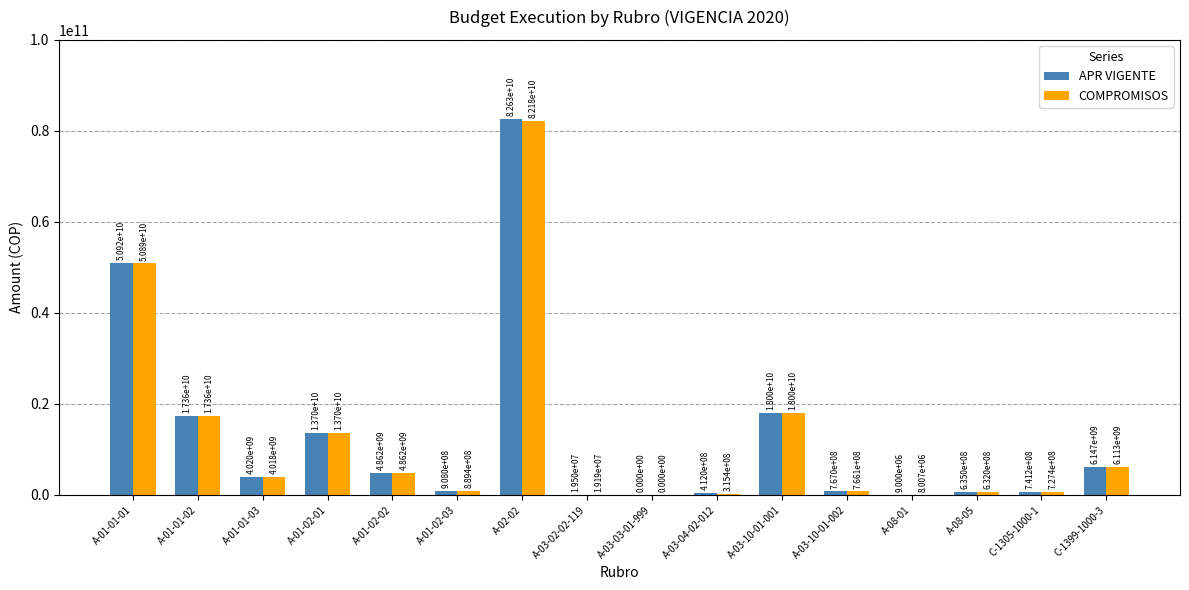

Is the value of COMPROMISOS at A-01-01-03 greater than the value of APR VIGENTE at A-02-02?

No